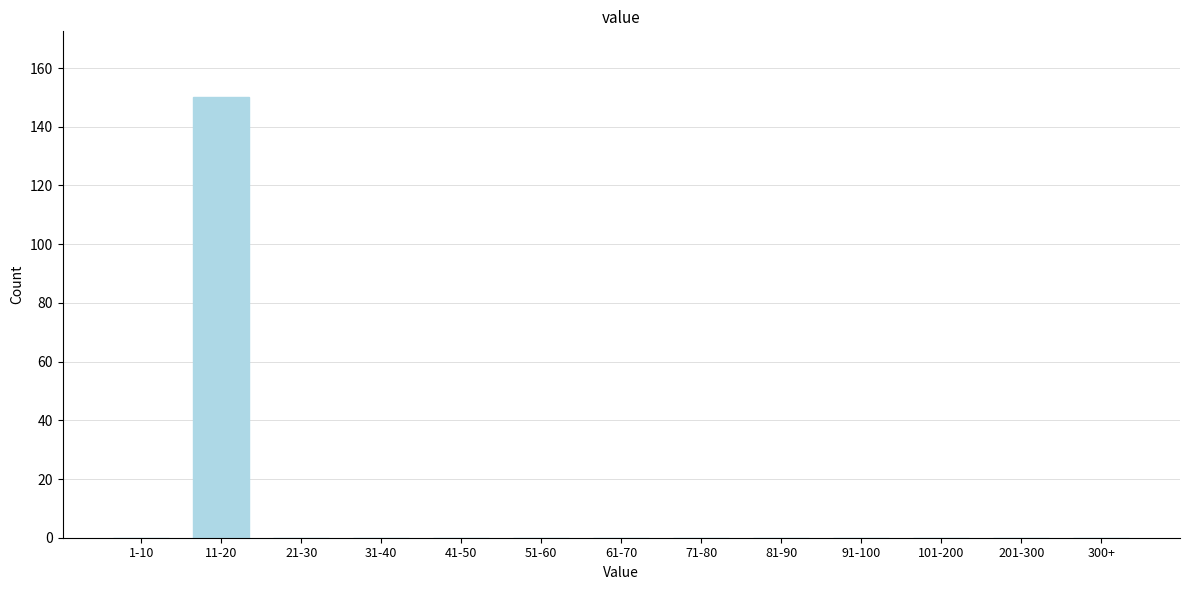

Reading left to right, list all the values displayed in this chart.

1-10=0	11-20=150	21-30=0	31-40=0	41-50=0	51-60=0	61-70=0	71-80=0	81-90=0	91-100=0	101-200=0	201-300=0	300+=0